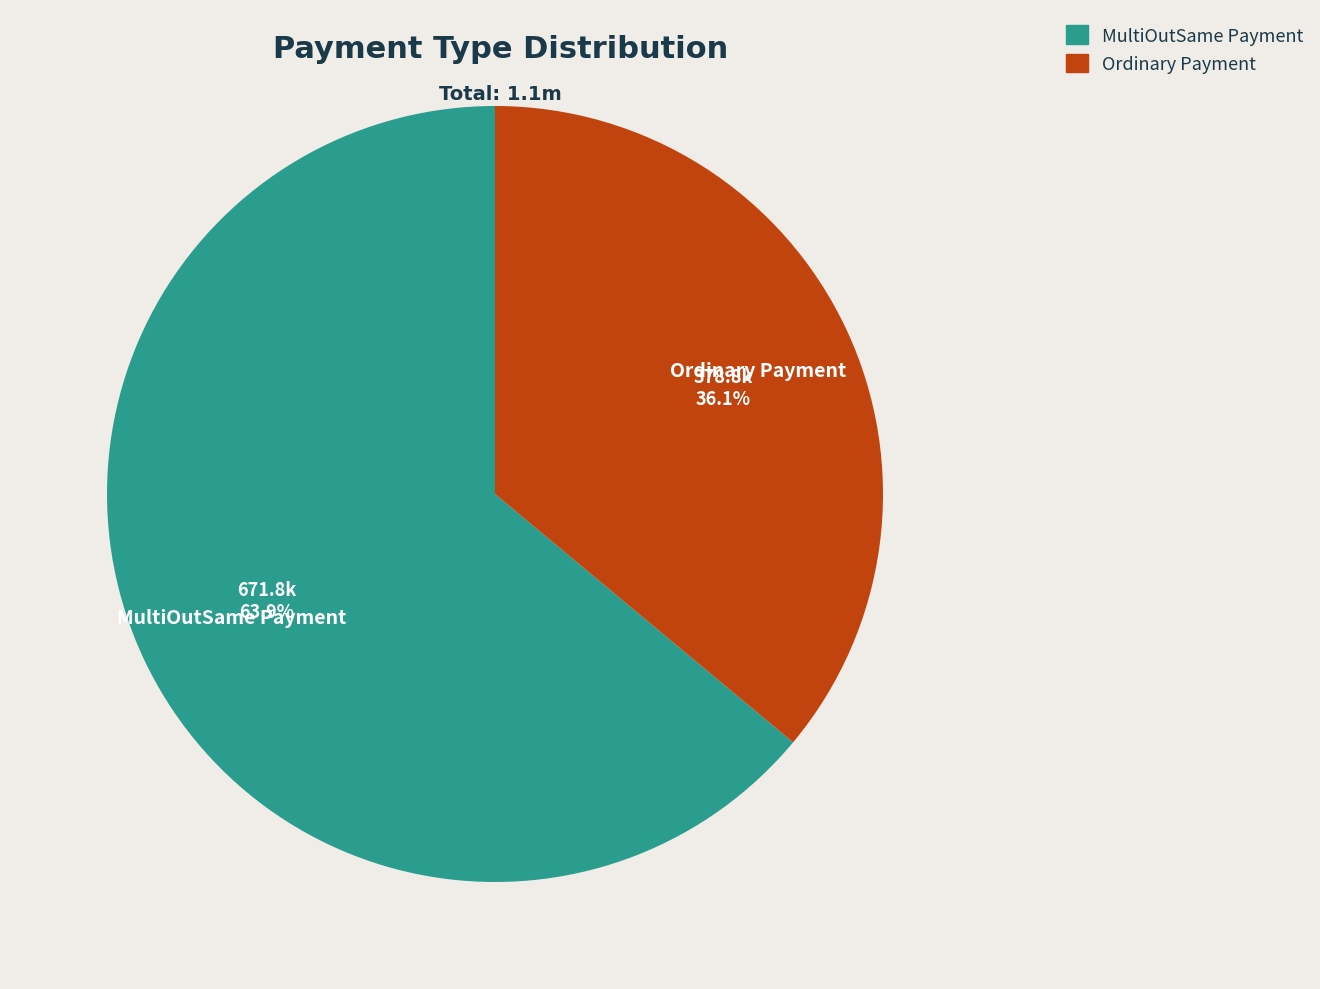

True or false: MultiOutSame Payment accounts for 64% of the total.

True